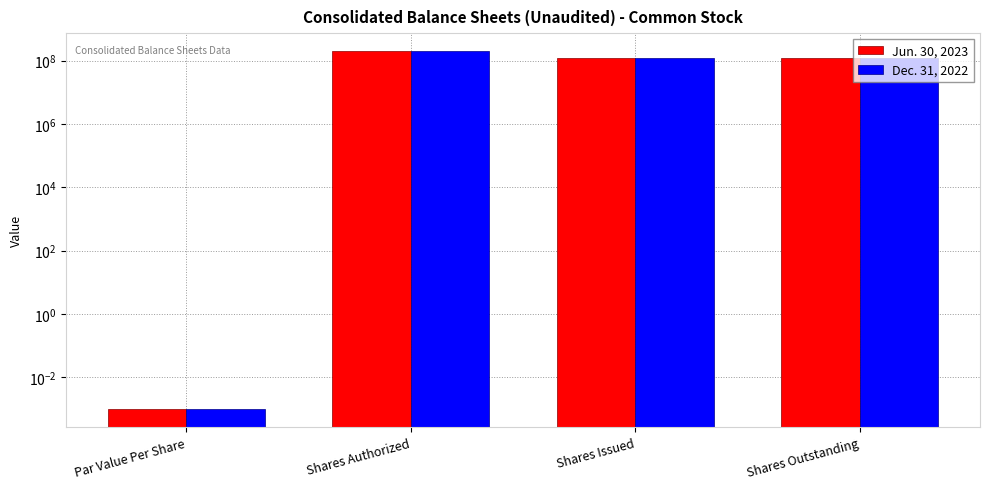

What is the highest value of the Dec. 31, 2022 series?

200000000.0